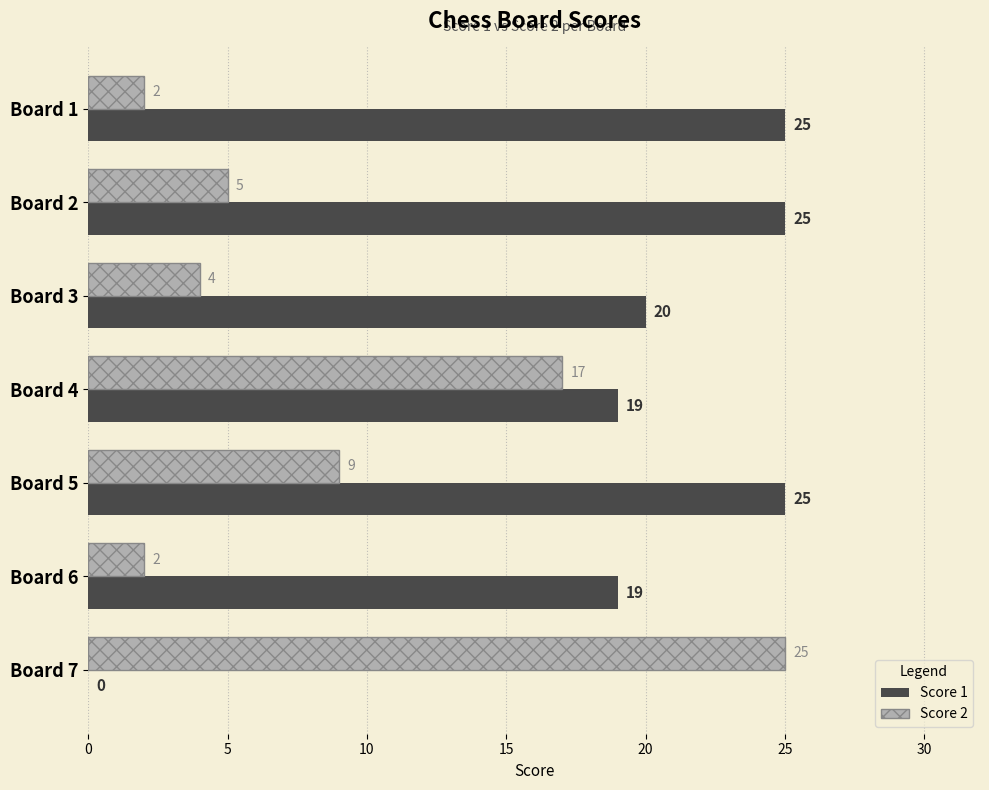

At which category is the sum across all series the highest?

Board 4